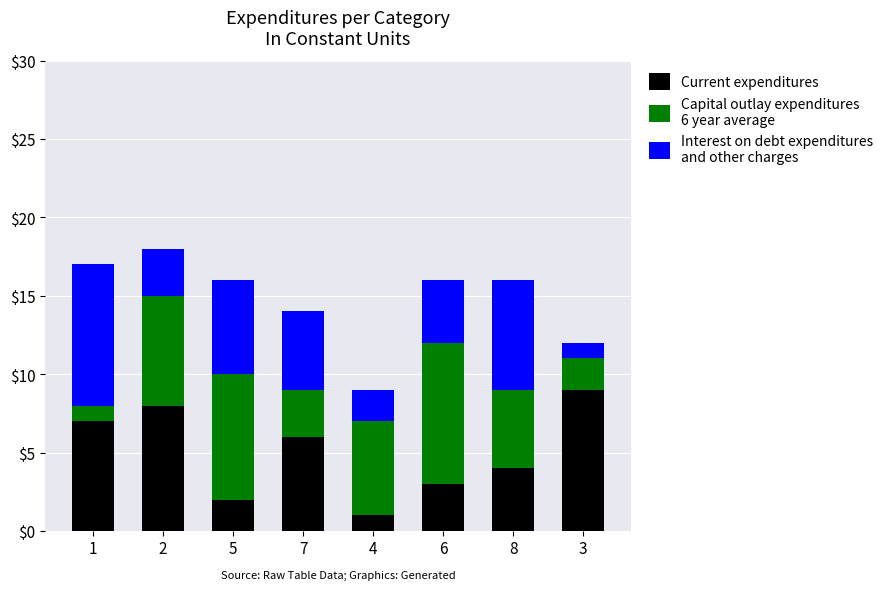

Reading left to right, transcribe the values for Current expenditures.

1=7	2=8	5=2	7=6	4=1	6=3	8=4	3=9